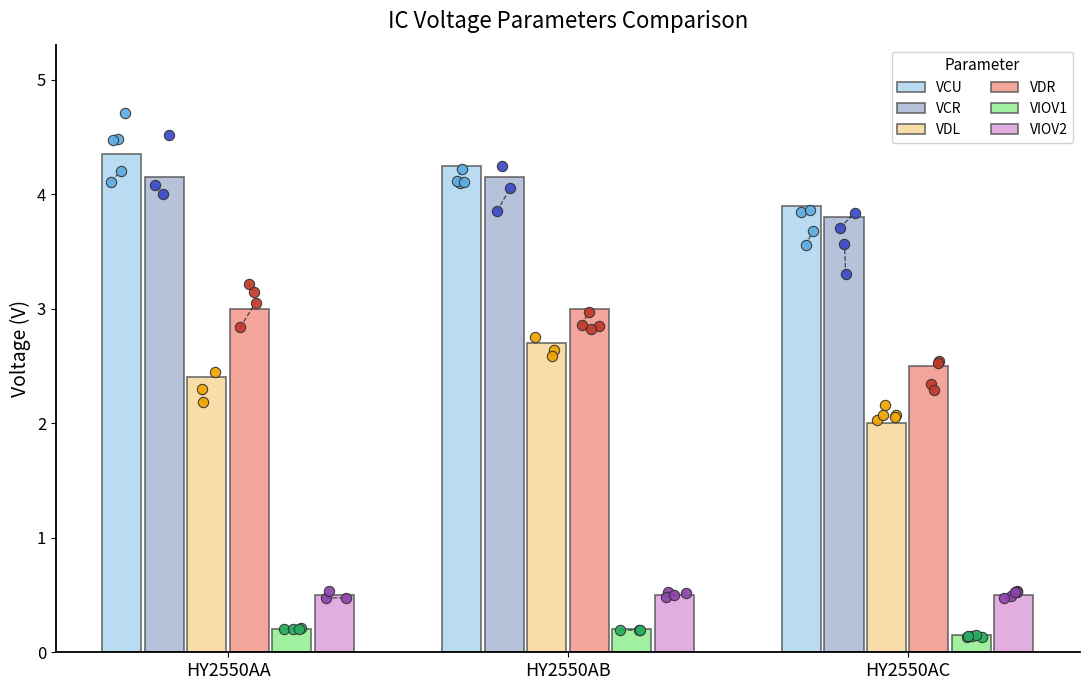

Which series has the widest spread of Y values?

VDL